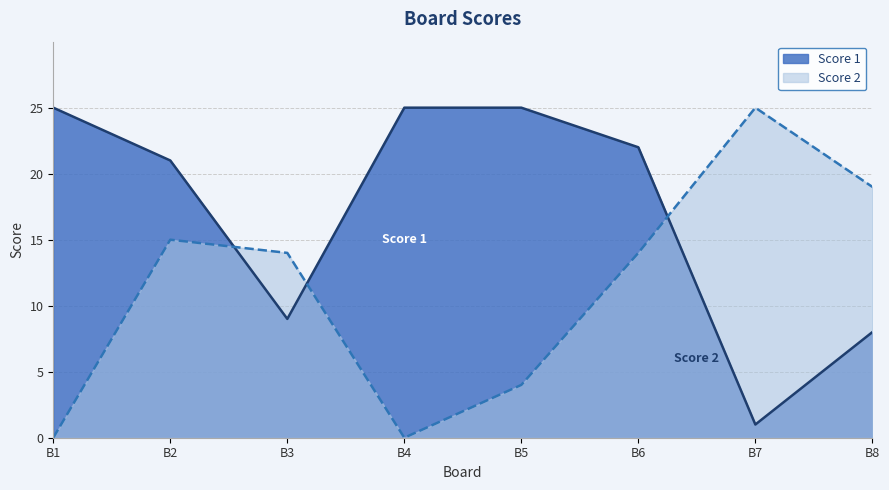

How many lines are shown in the chart?

2